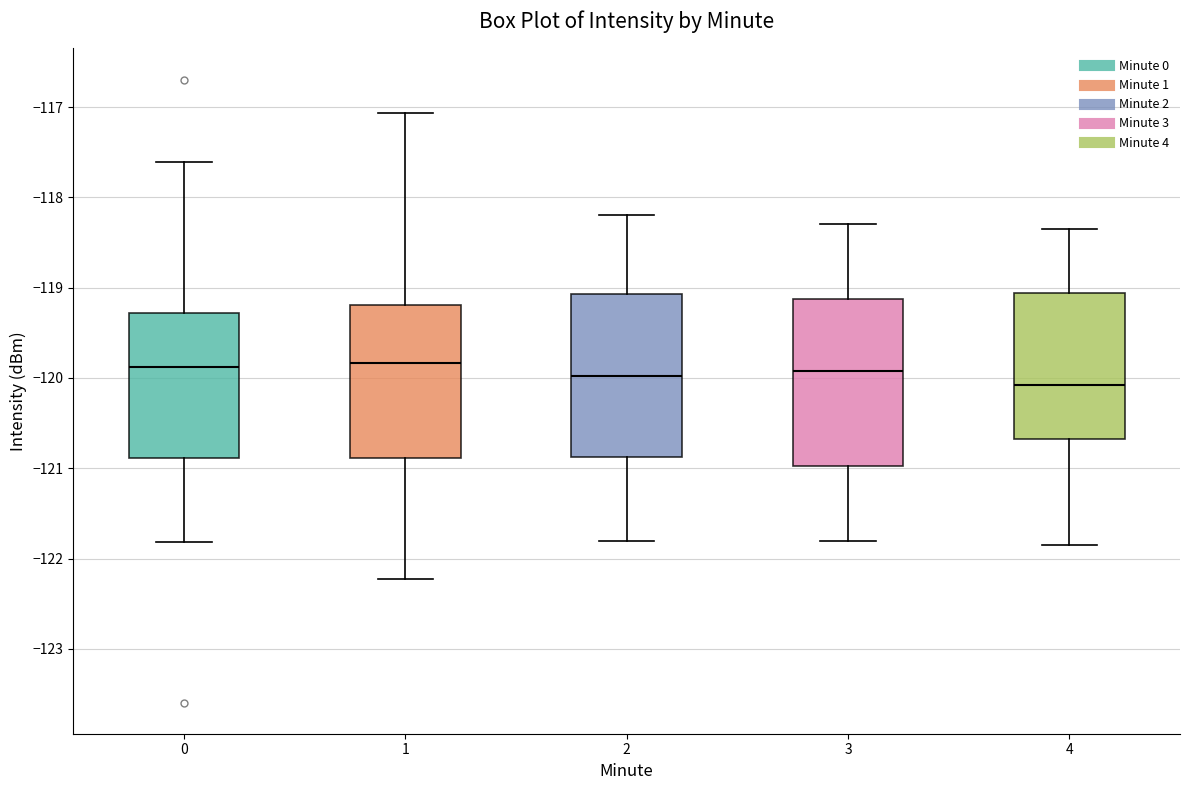

Reading left to right, transcribe this box plot: for each box, give where its median line is, the range the box spans, and where its two whiskers end, as read against the y-axis. The values are not printed on the chart, so give them approximately, as read against the axis.

0: median -119.9, box -120.9 to -119.3, whiskers -121.8 to -117.6
1: median -119.8, box -120.9 to -119.2, whiskers -122.2 to -117.1
2: median -120.0, box -120.9 to -119.1, whiskers -121.8 to -118.2
3: median -119.9, box -121.0 to -119.1, whiskers -121.8 to -118.3
4: median -120.1, box -120.7 to -119.1, whiskers -121.8 to -118.3